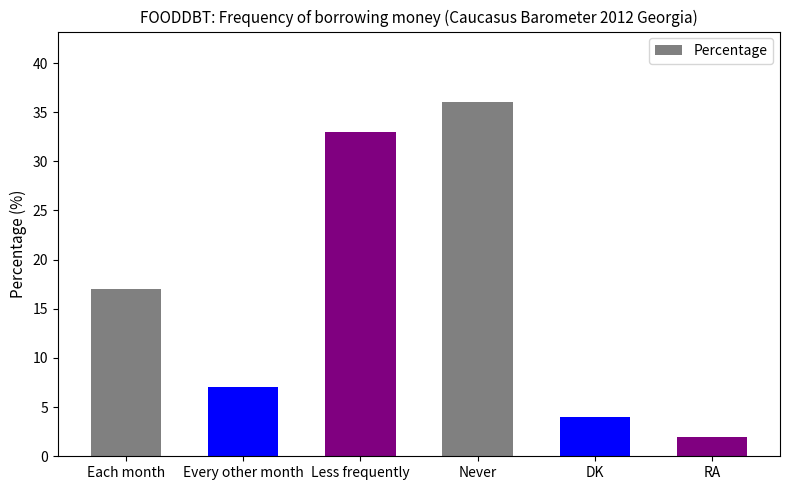

What is the approximate value at DK?

4